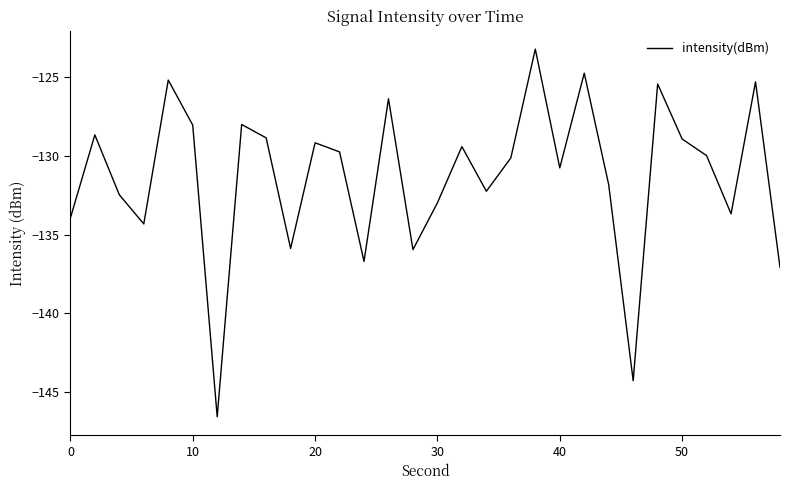

What is the minimum value shown in the chart?

-146.6